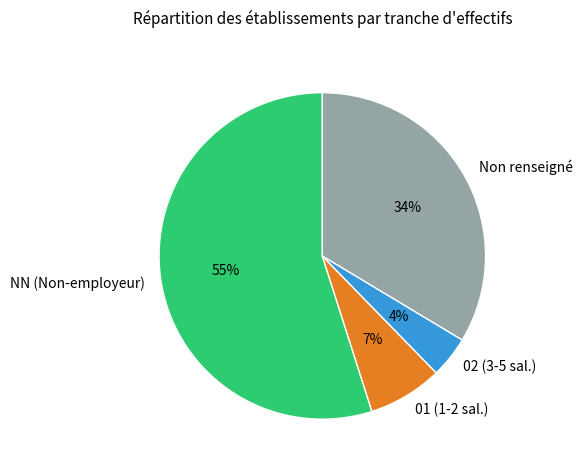

What percentage is the NN (Non-employeur) slice, to the nearest percent?

55%